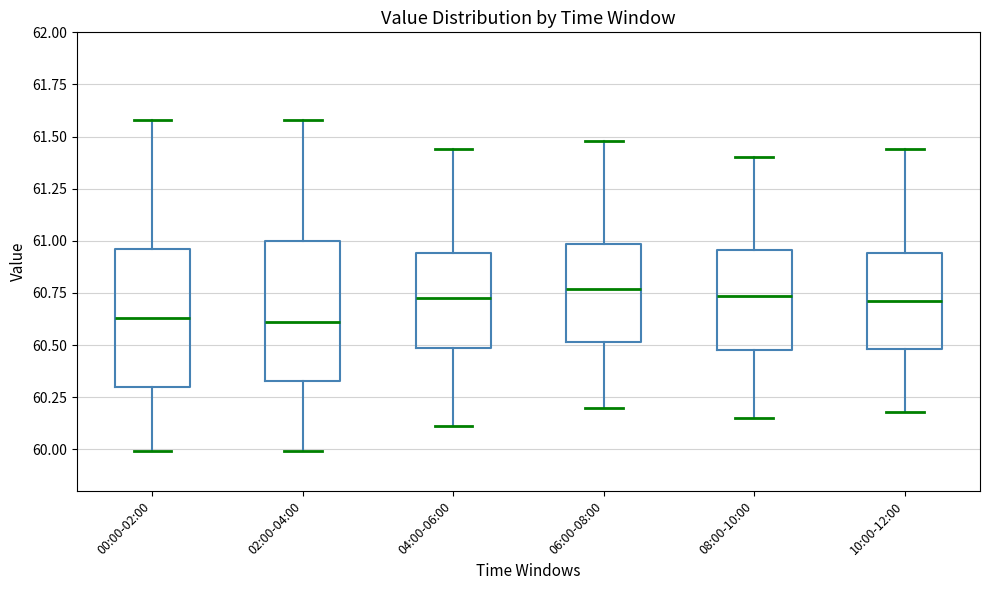

Reading left to right, transcribe this box plot: for each box, give where its median line is, the range the box spans, and where its two whiskers end, as read against the y-axis. The values are not printed on the chart, so give them approximately, as read against the axis.

00:00-02:00: median 60.65, box 60.30 to 60.95, whiskers 60.00 to 61.60
02:00-04:00: median 60.60, box 60.35 to 61.00, whiskers 60.00 to 61.60
04:00-06:00: median 60.75, box 60.50 to 60.95, whiskers 60.10 to 61.45
06:00-08:00: median 60.75, box 60.50 to 61.00, whiskers 60.20 to 61.50
08:00-10:00: median 60.75, box 60.50 to 60.95, whiskers 60.15 to 61.40
10:00-12:00: median 60.70, box 60.50 to 60.95, whiskers 60.20 to 61.45